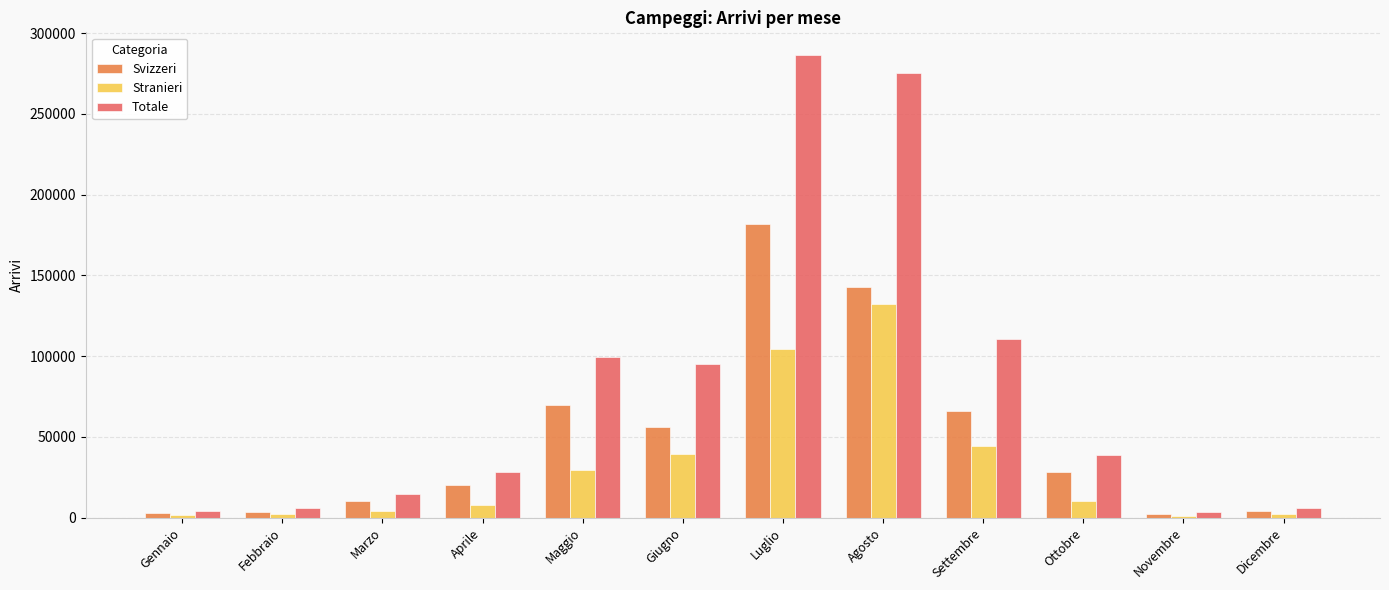

Read the Stranieri value at Giugno.

39132